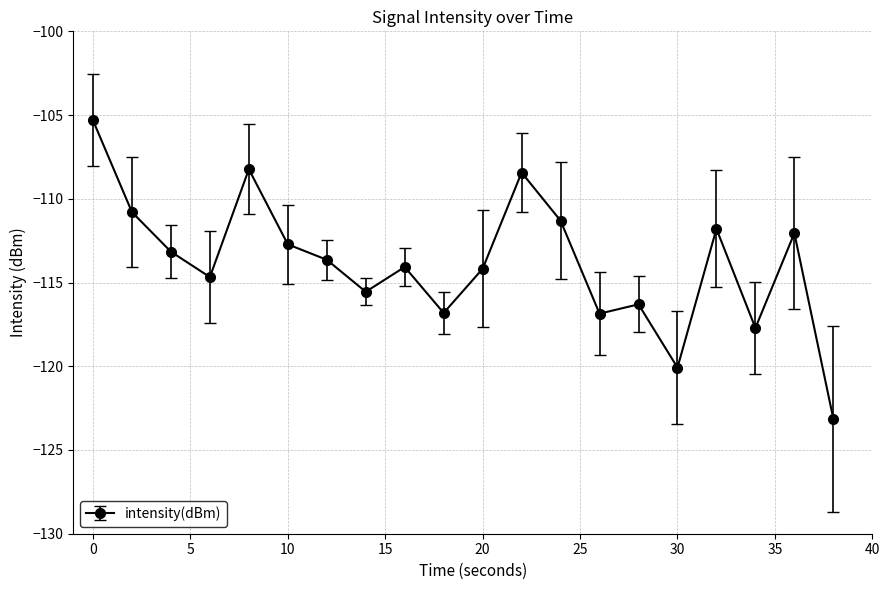

What is the value of the 2nd point from the left?

-110.8